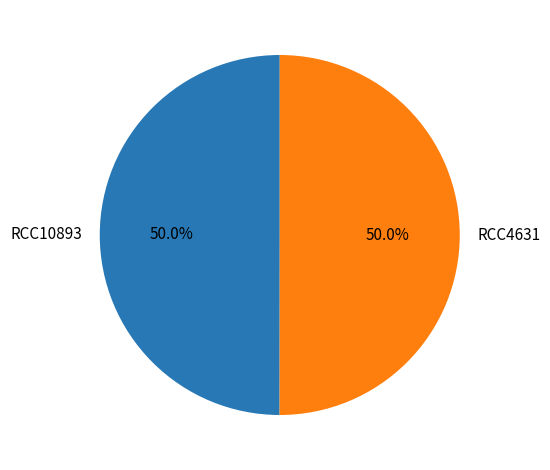

How many segments does this pie chart have?

2